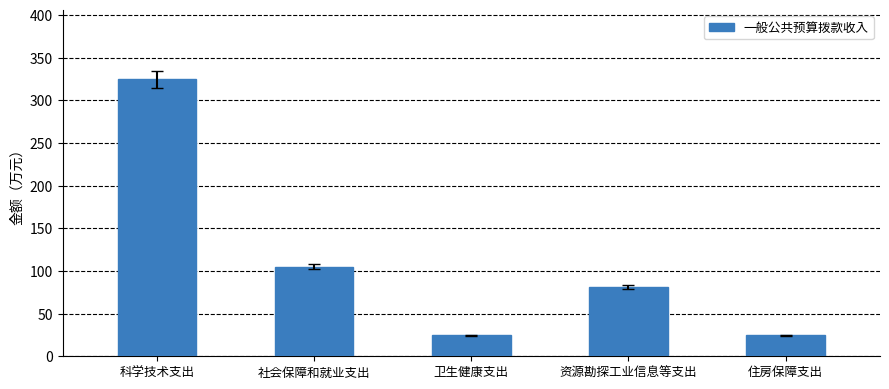

What is the greatest value displayed?

324.6